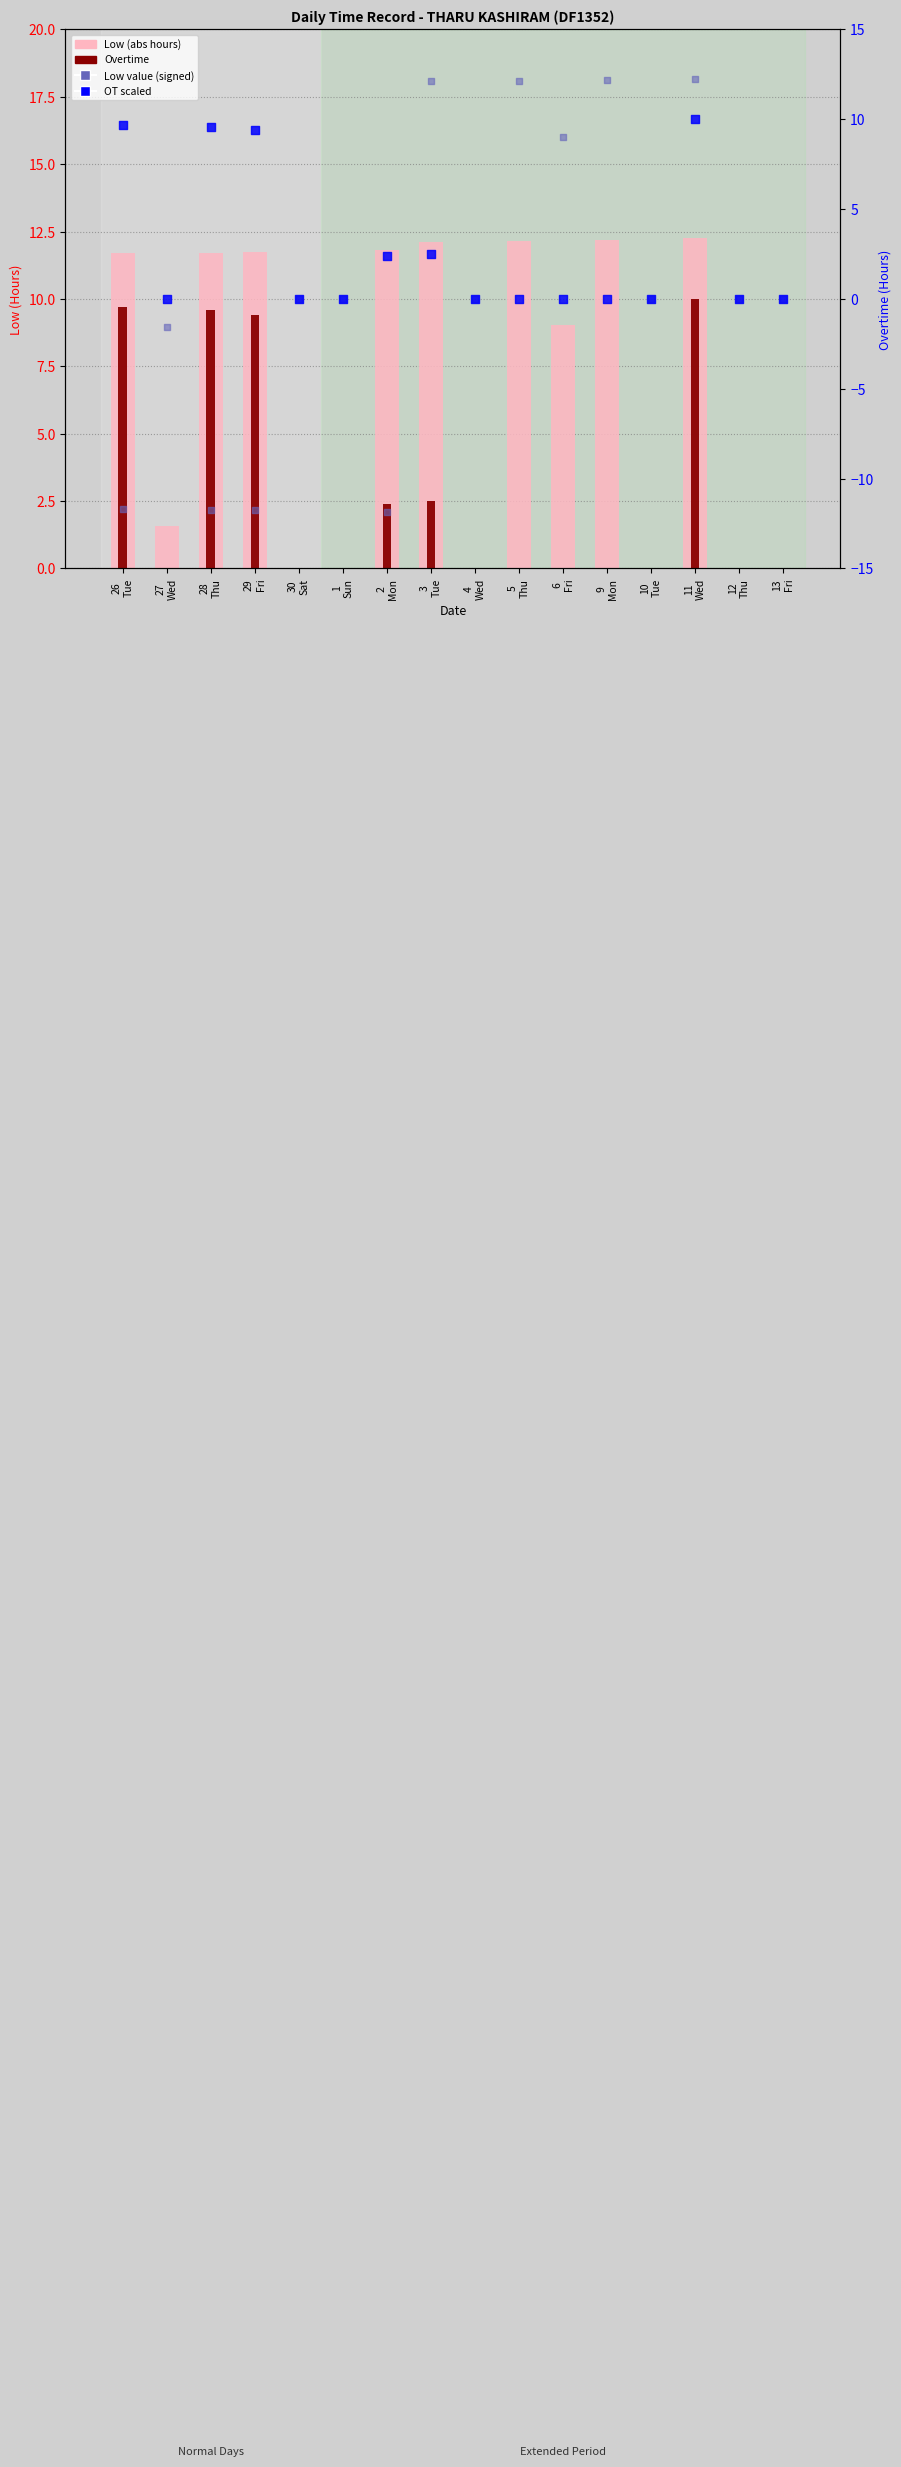

Which series contains the lowest Y value?

Low value (signed)